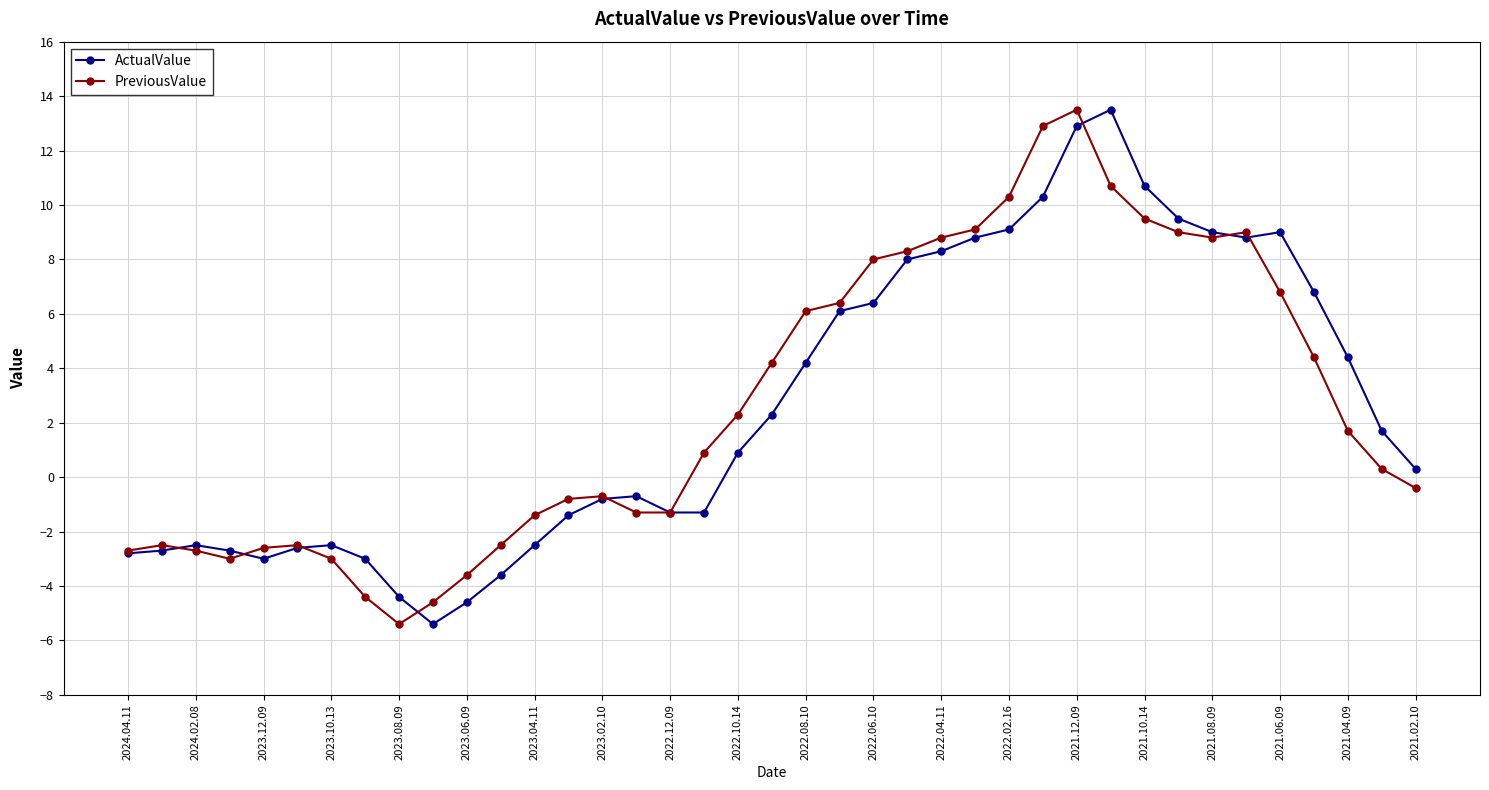

What is the value of the ActualValue point at the 32nd from the left?

9.5